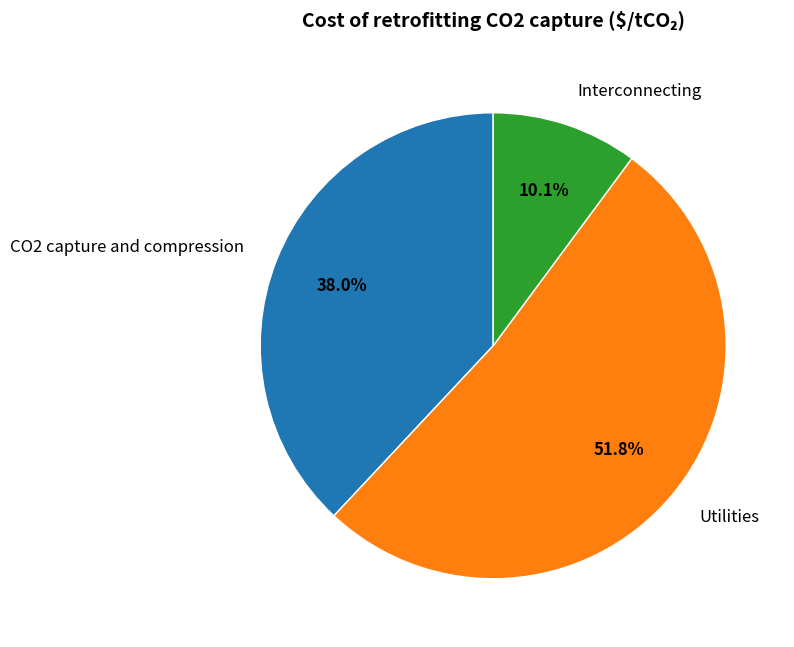

What is the ratio of the value at Interconnecting to the value at CO2 capture and compression?

0.3